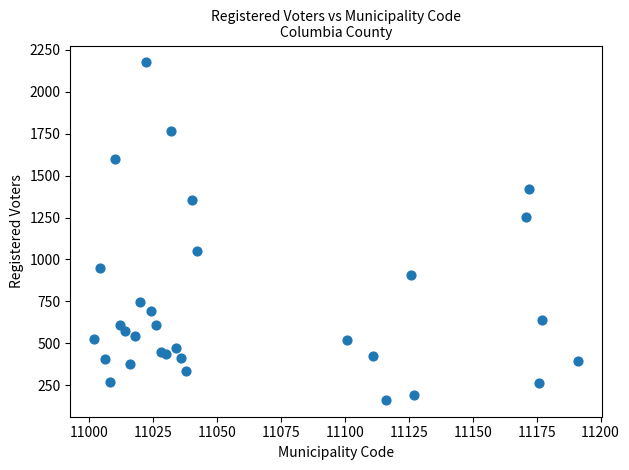

What Y value in the scatter plot is closest to 1169?

1256